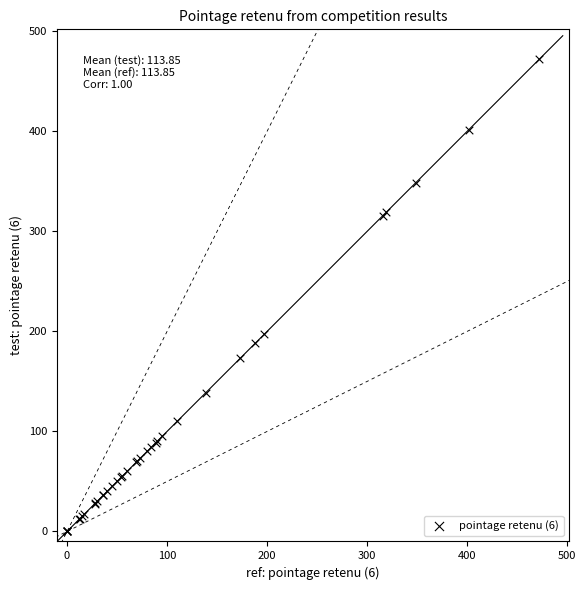

What Y value in the scatter plot is closest to 236?

197.0